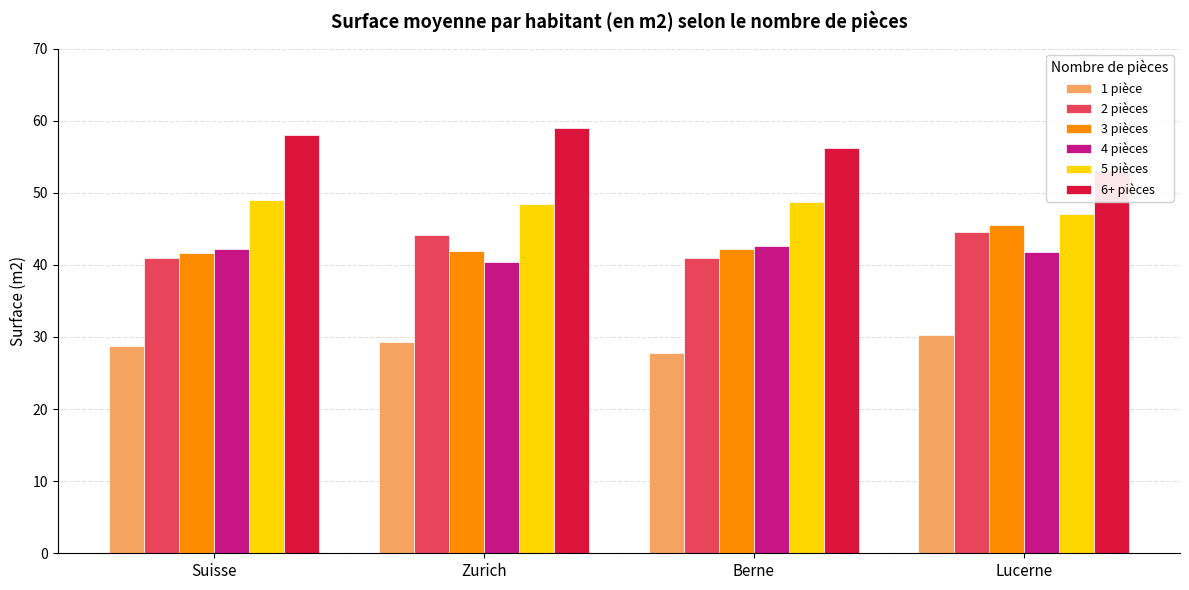

The 3 pièces series shows 42.2 at Berne. True or false?

True